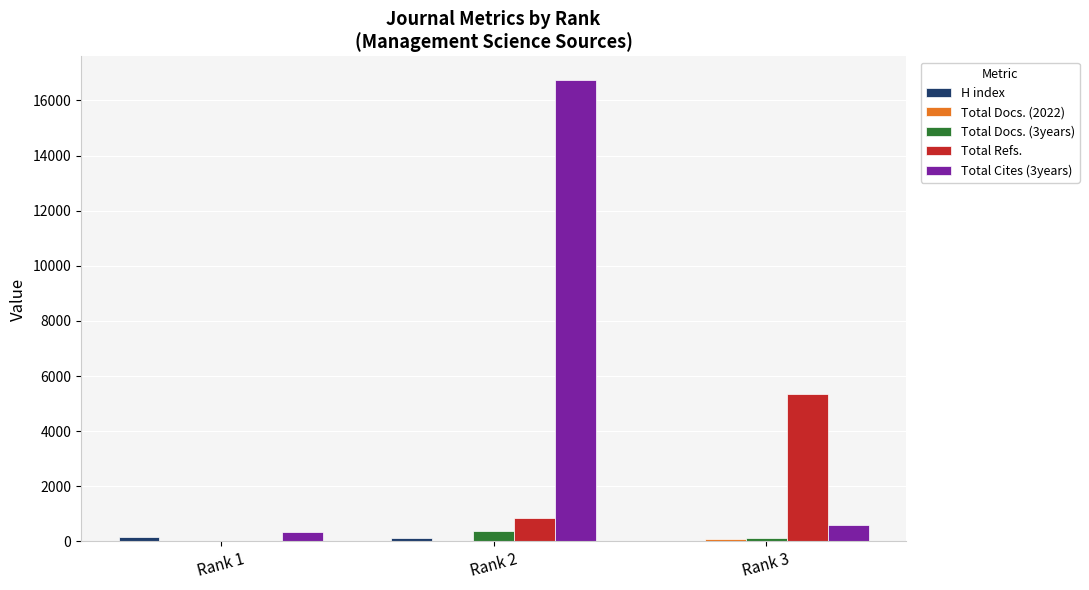

Which series has the largest total across all categories?

Total Cites (3years)